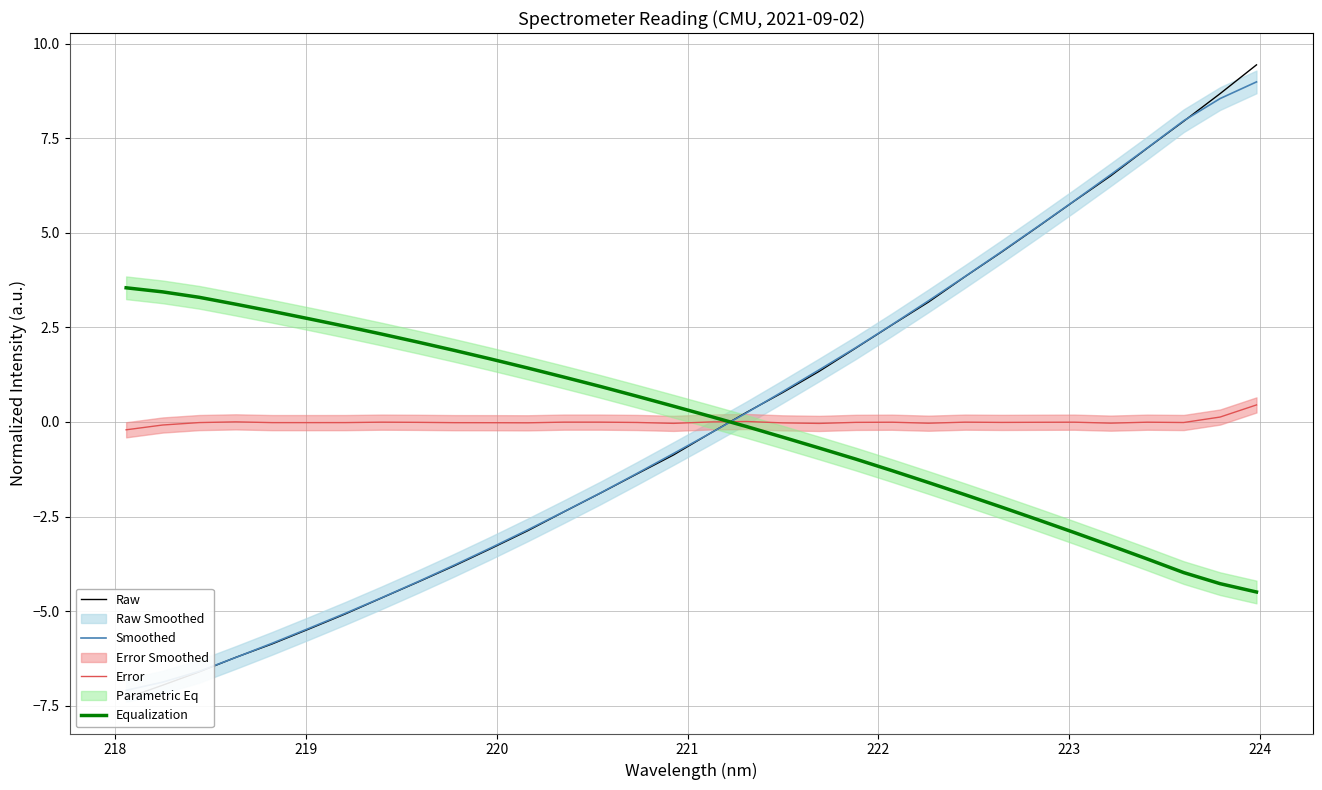

True or false: Raw has more than 2 interior local peaks.

False